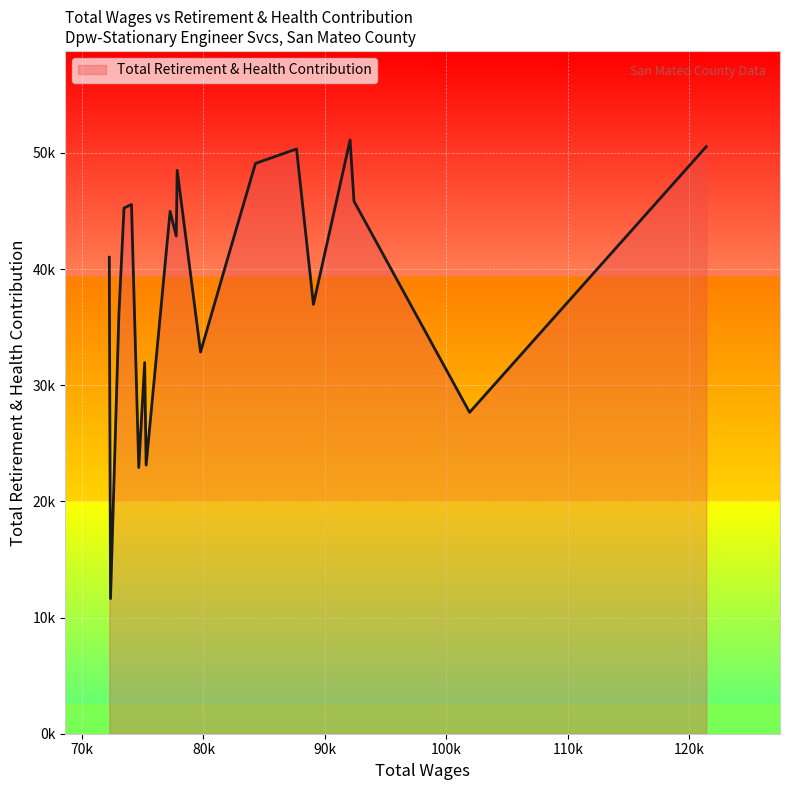

How many interior local valleys (lower than both neighbors) does the data have?

7